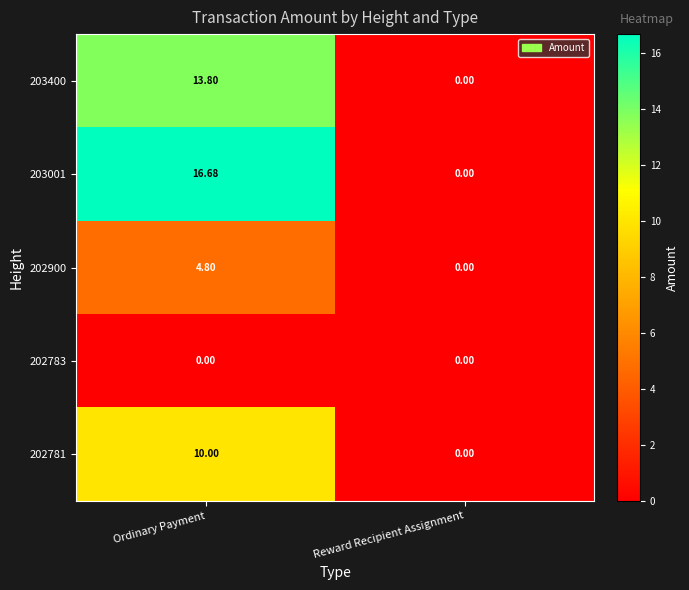

Rank the series by their maximum value, from lowest to highest.

202783, 202900, 202781, 203400, 203001